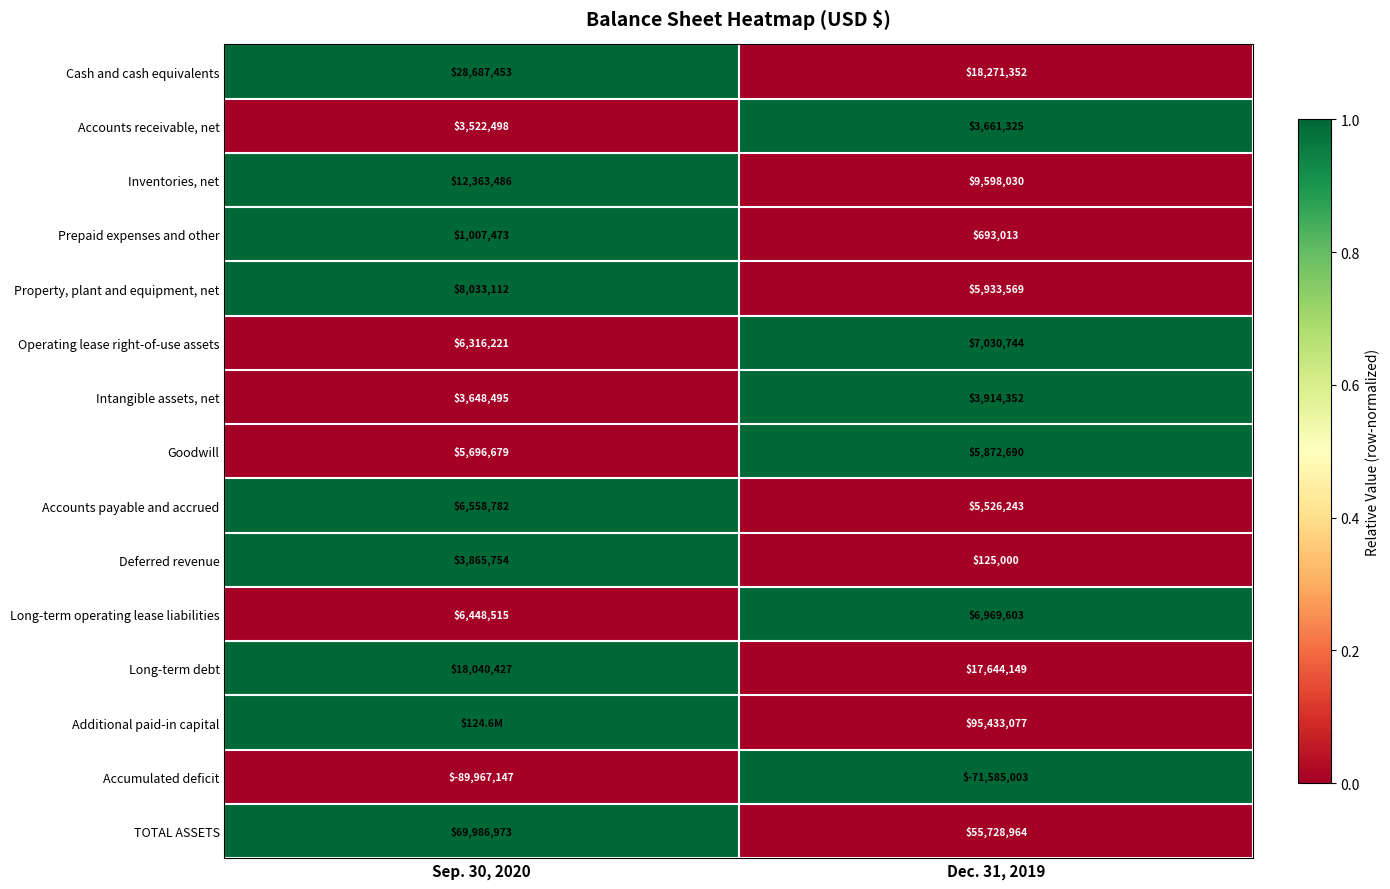

At which category is the sum across all series the highest?

Sep. 30, 2020